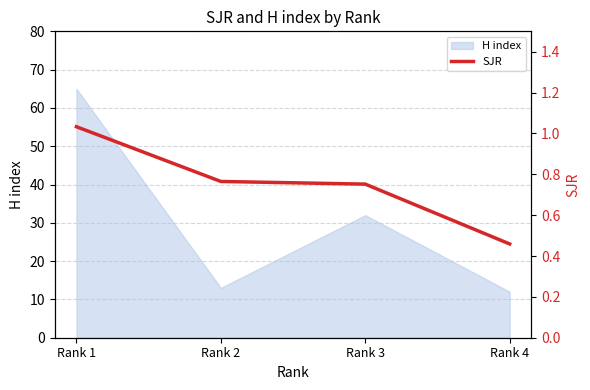

True or false: H index has a value of 13 at Rank 2.

True